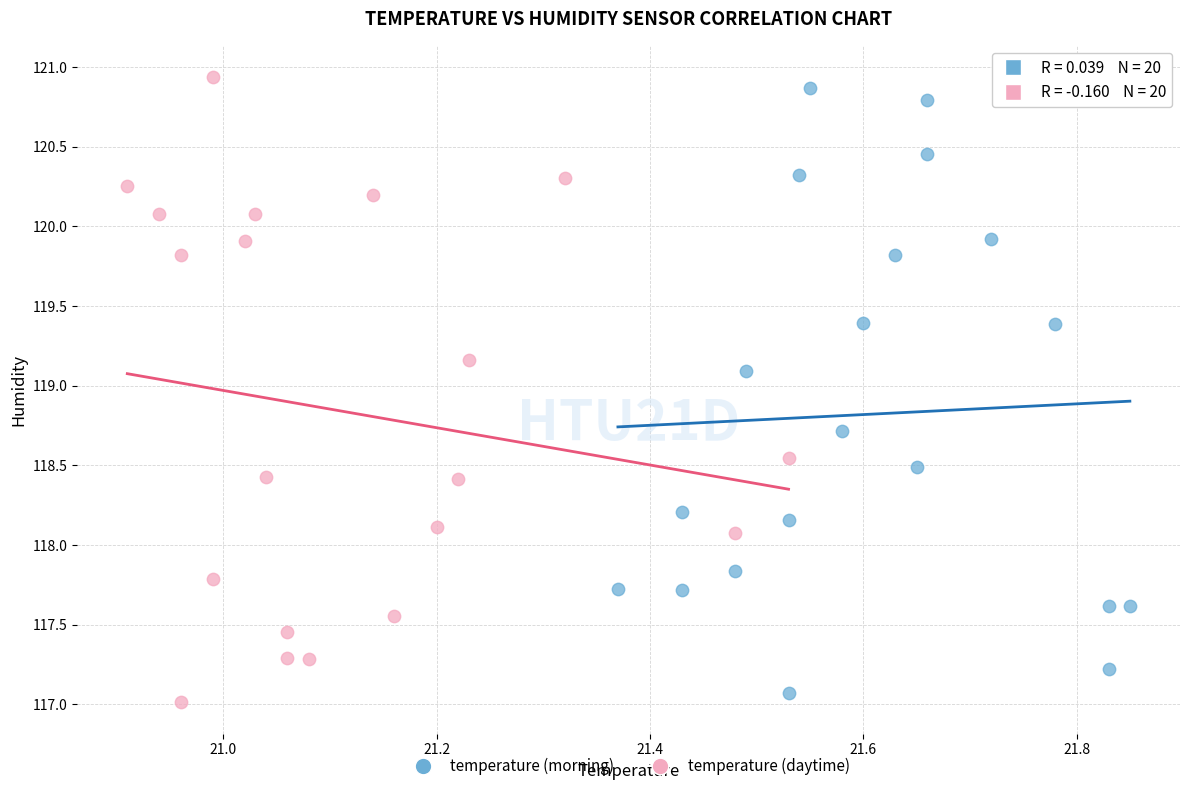

Which series reaches the minimum Y coordinate?

temperature (daytime)